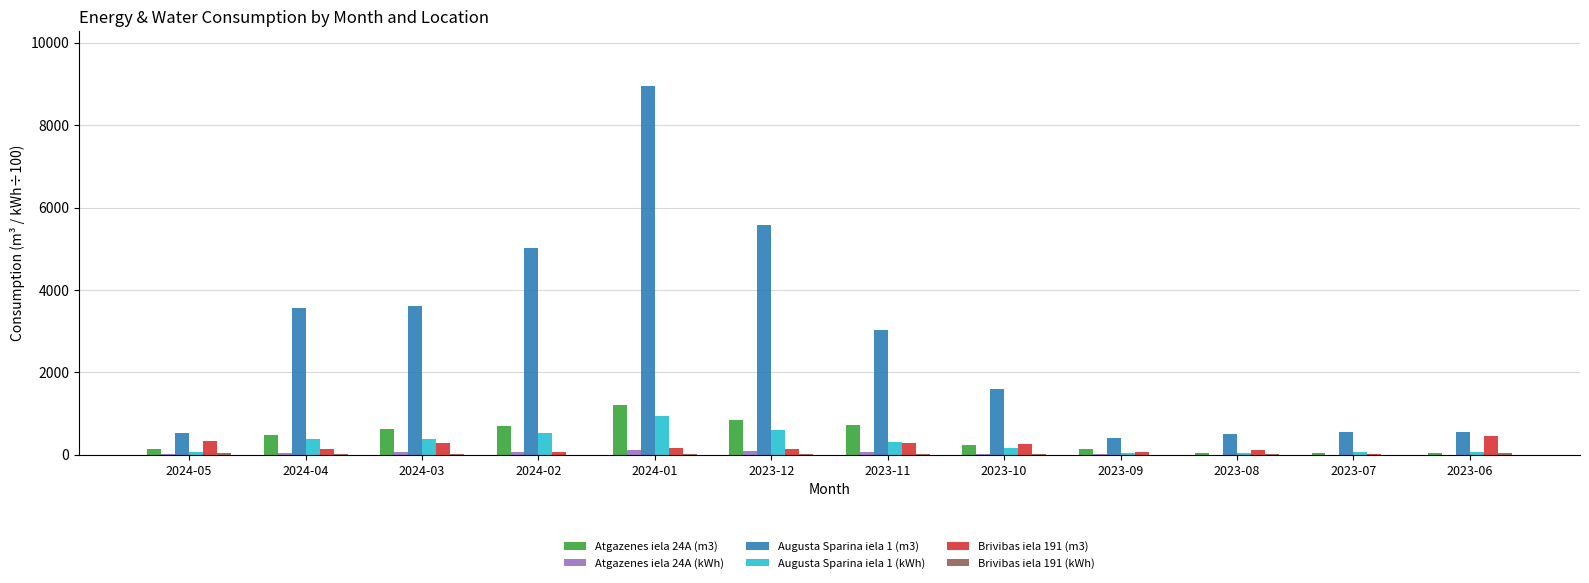

The value of Augusta Sparina iela 1 (kWh) at 2024-01 is 1693.0. True or false?

False